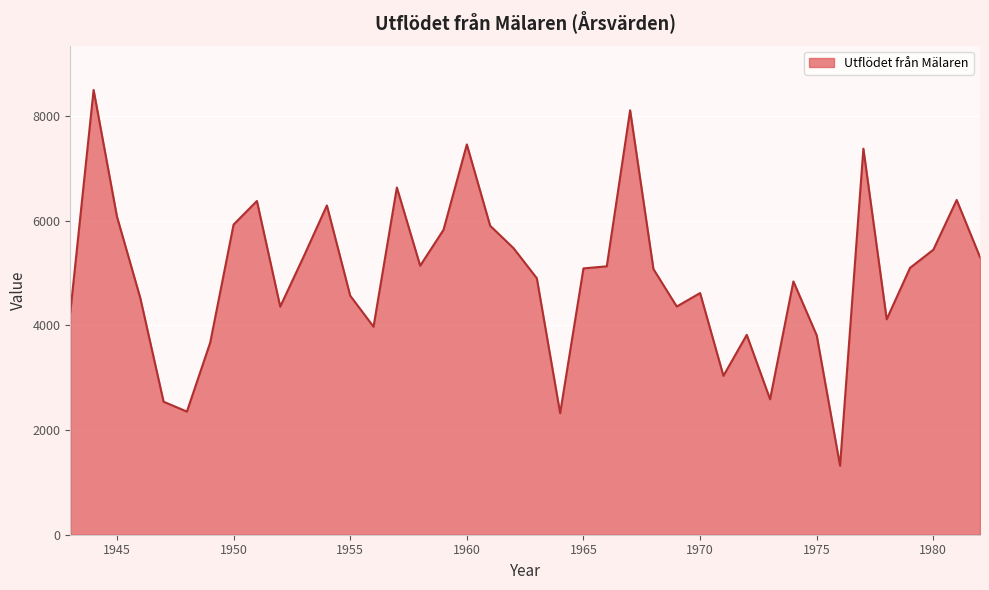

What is the maximum value shown in the chart?

8499.4